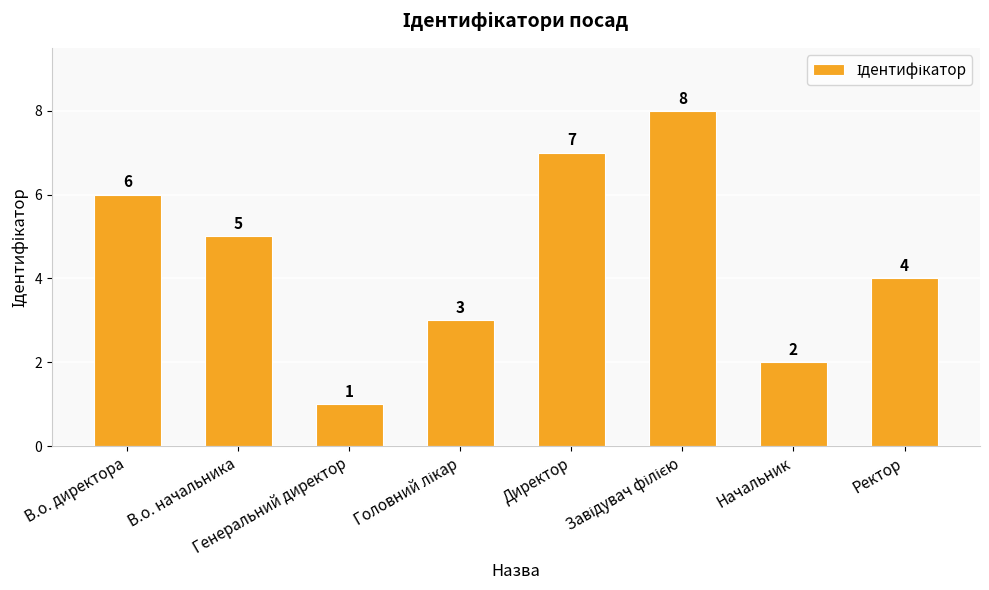

At which label does the data first exceed 5?

В.о. директора